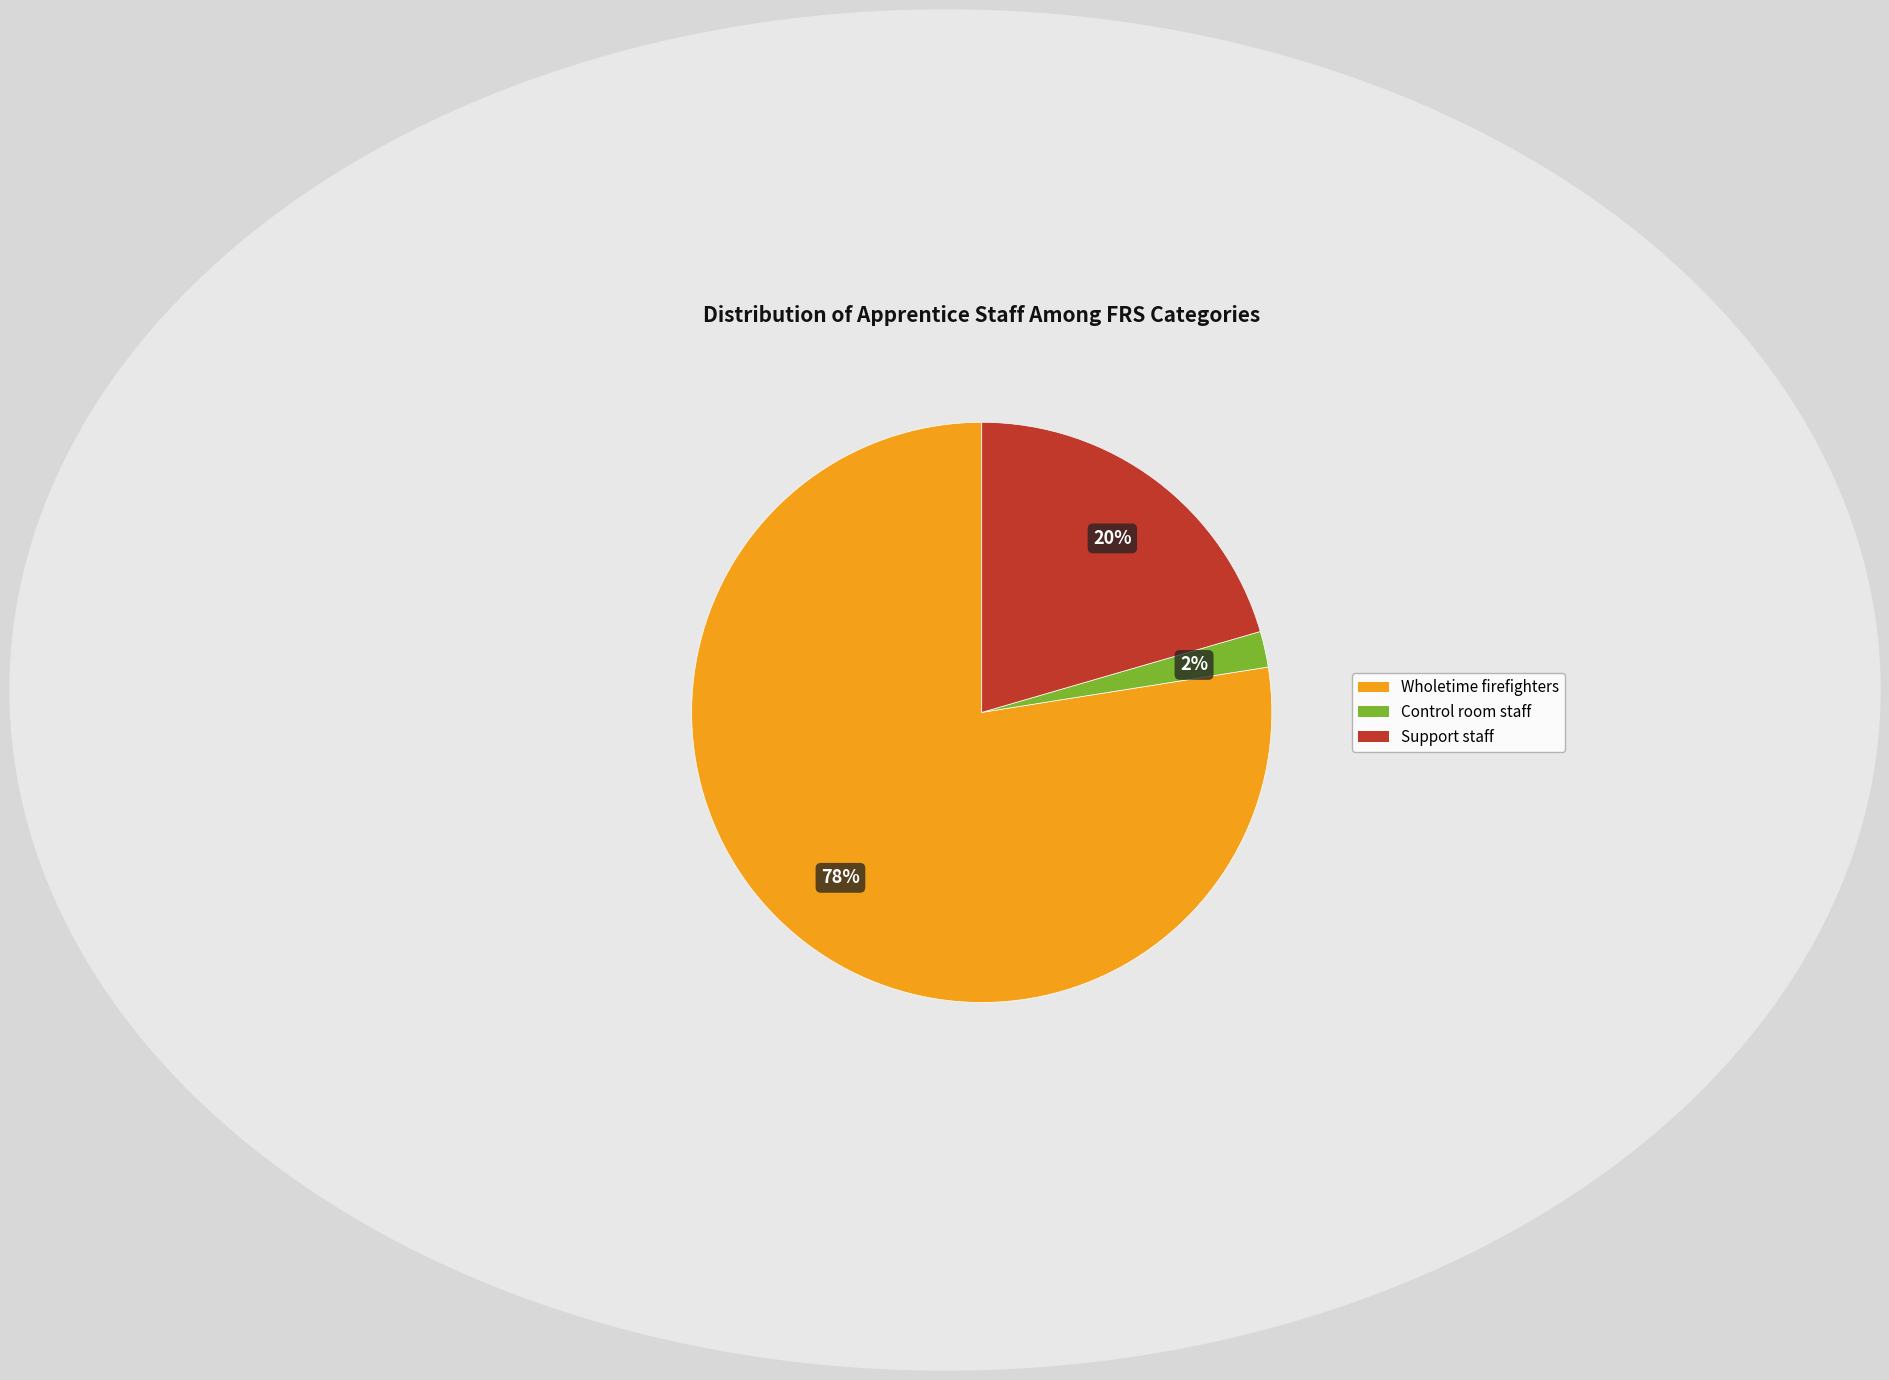

To the nearest percent, what is the average slice percentage?

33%